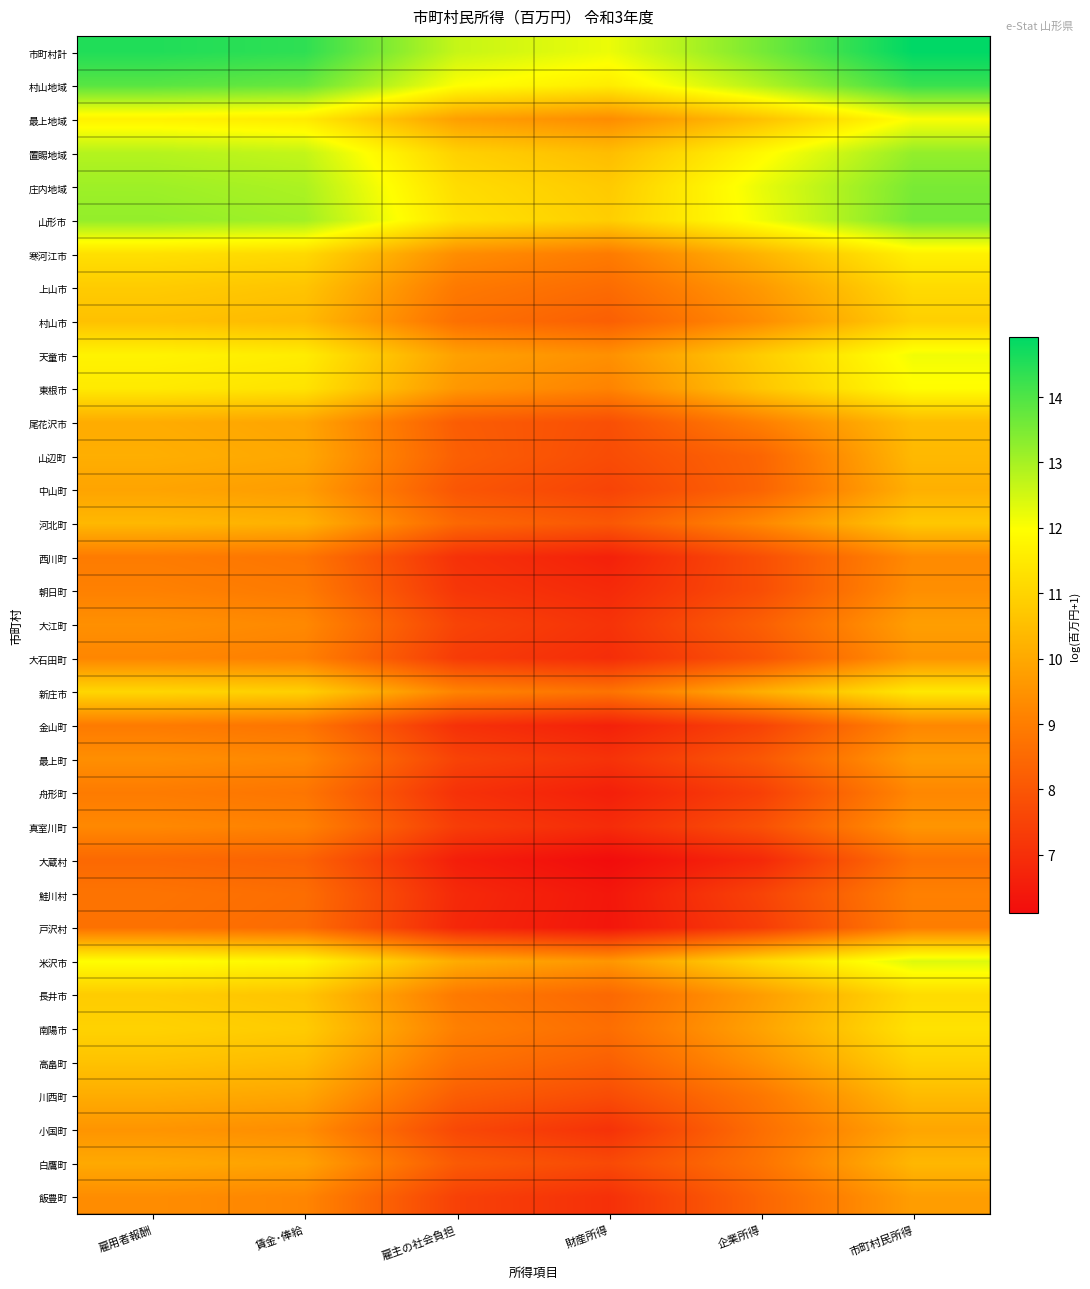

What is the minimum value shown in the chart?

6.1